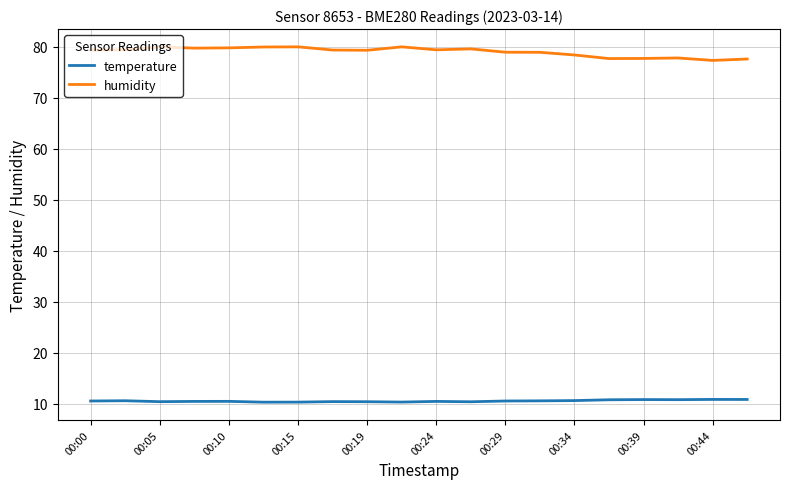

True or false: humidity and temperature cross at least once.

False